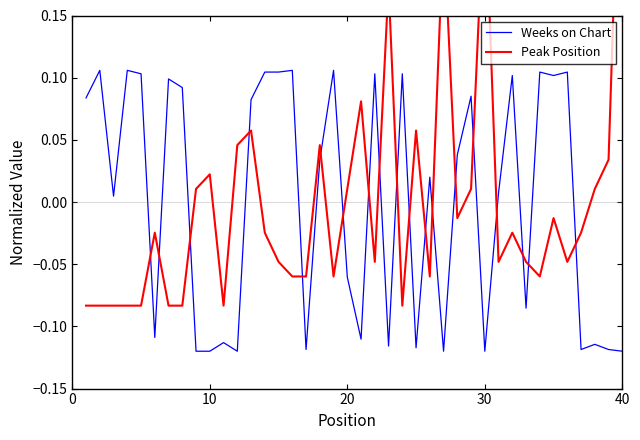

Rank the series by their maximum value, from lowest to highest.

Weeks on Chart, Peak Position